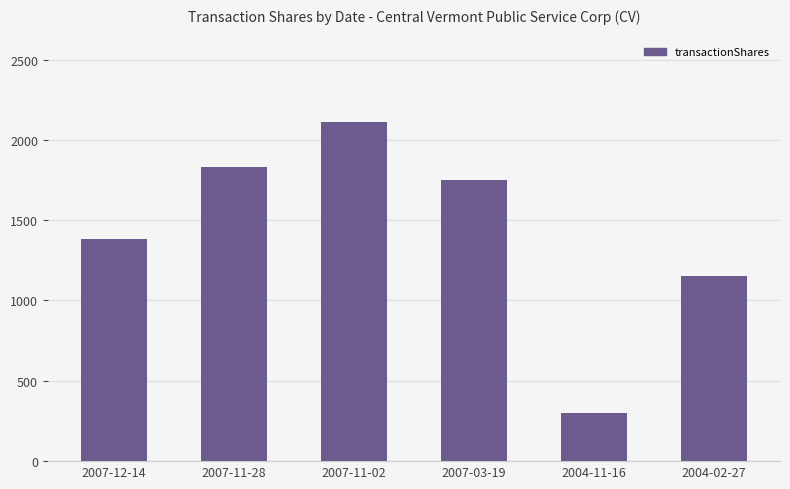

Which category has the lowest value across all series?

2004-11-16